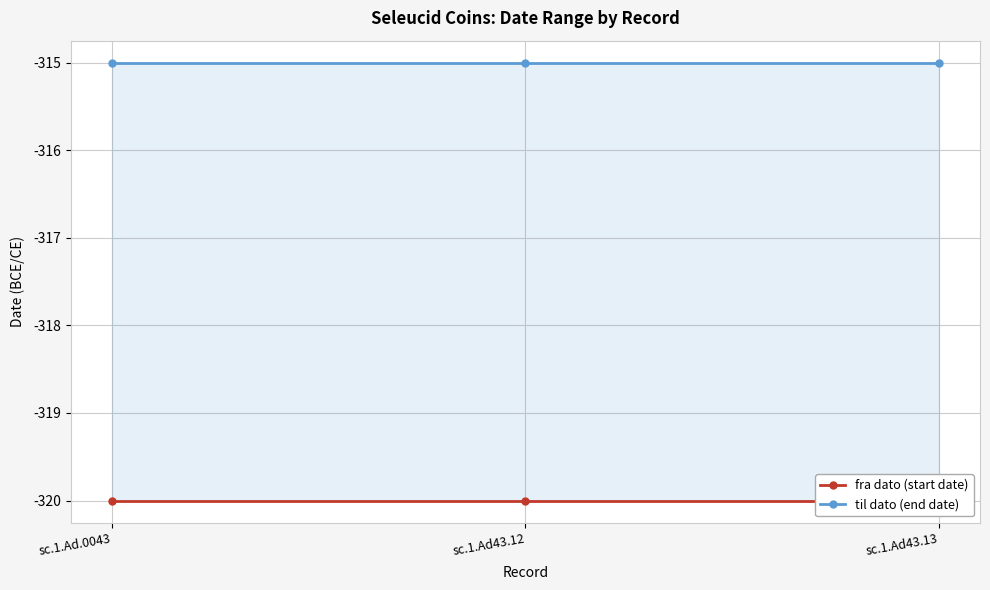

The value of til dato (end date) at sc.1.Ad.0043 is -479. True or false?

False